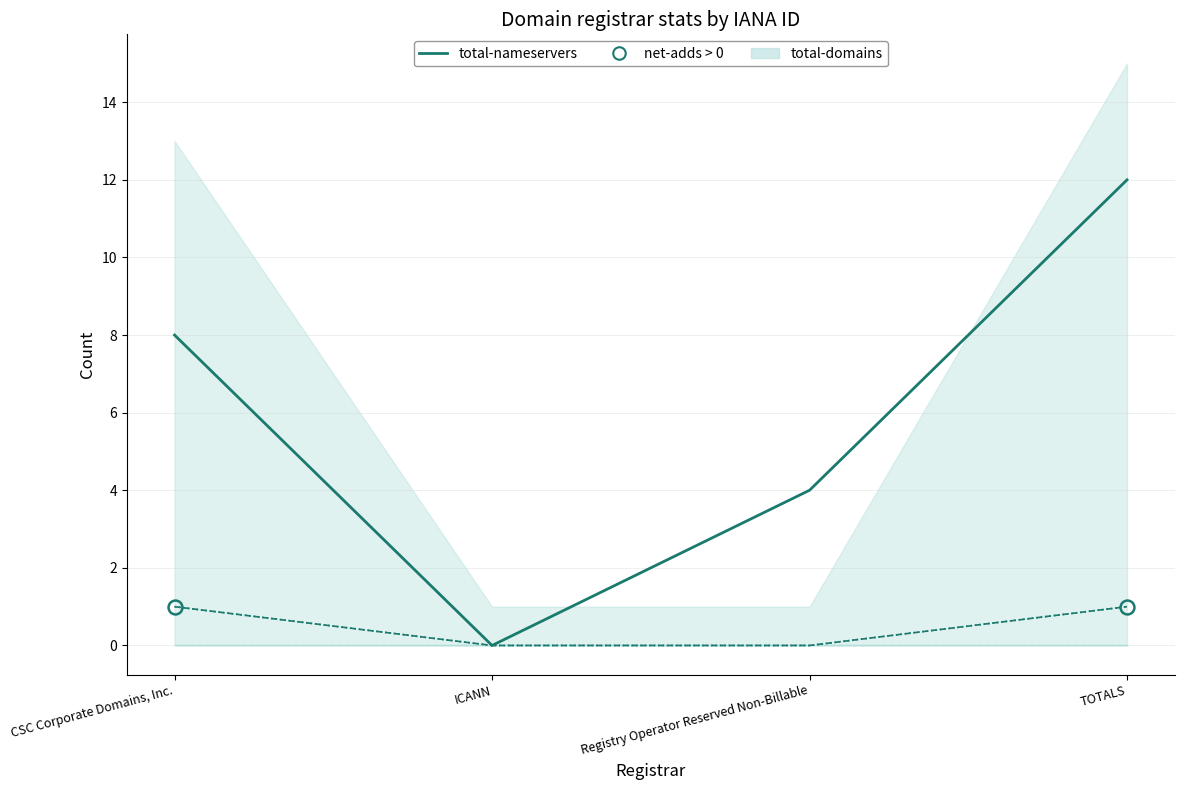

What position from the right is CSC Corporate Domains, Inc.?

4